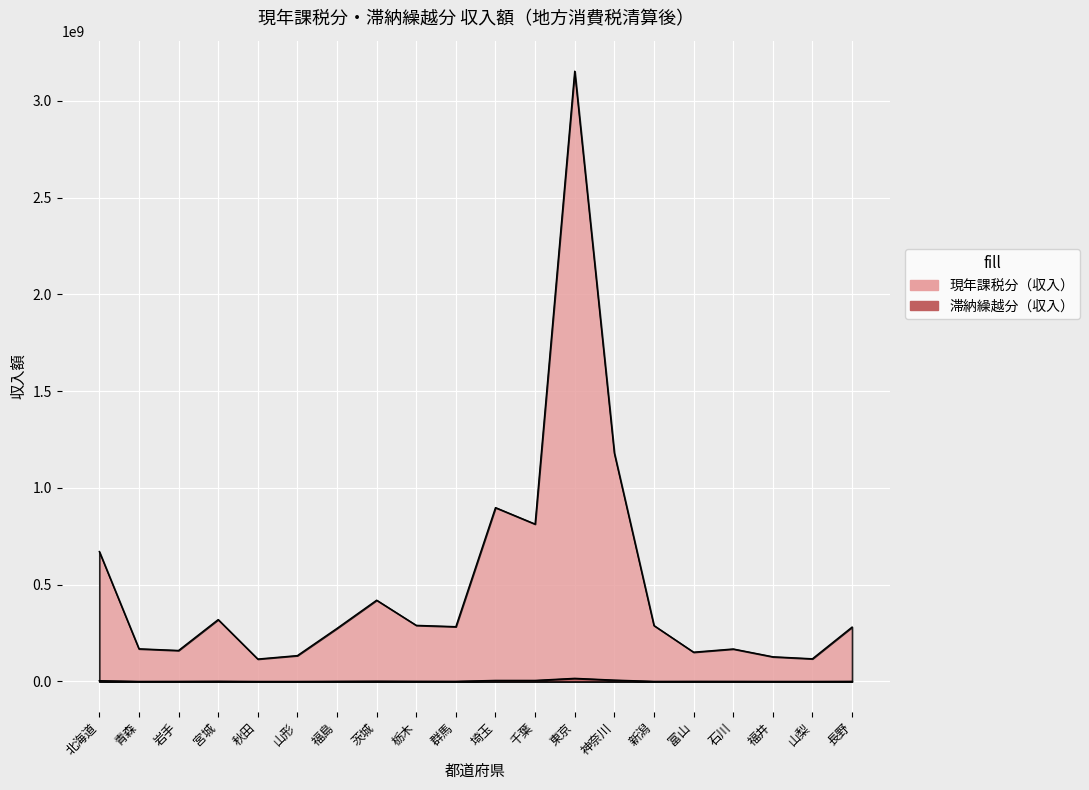

Between 埼玉 and 石川, which series saw the biggest shift?

現年課税分（収入）